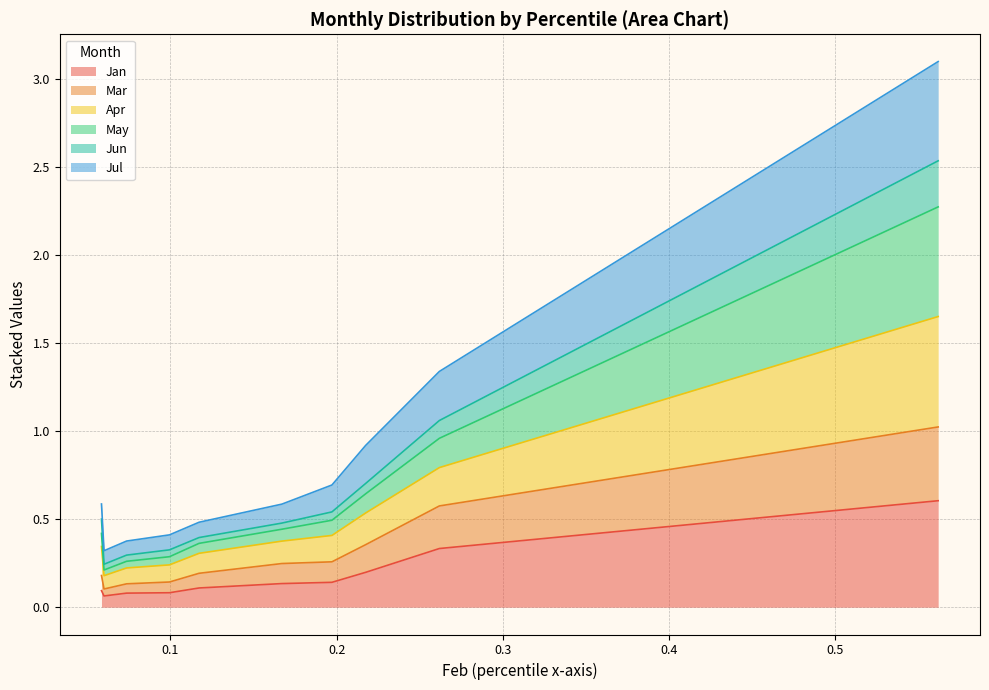

How many interior local valleys does the Jul series have?

1